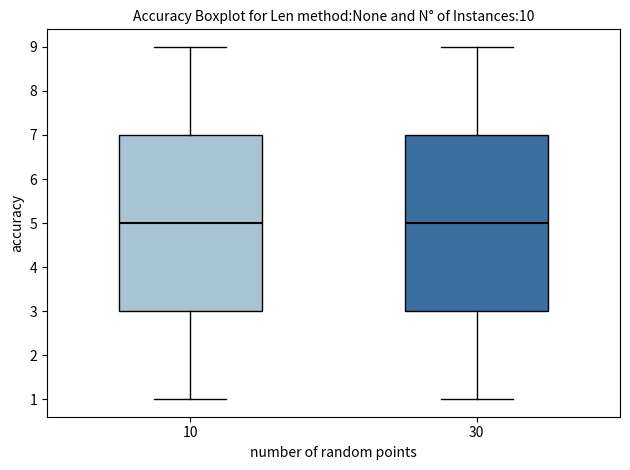

Where is the upper edge of the box at x = 30 on the y-axis? The values are not printed on the chart, so give them approximately, as read against the axis.

7